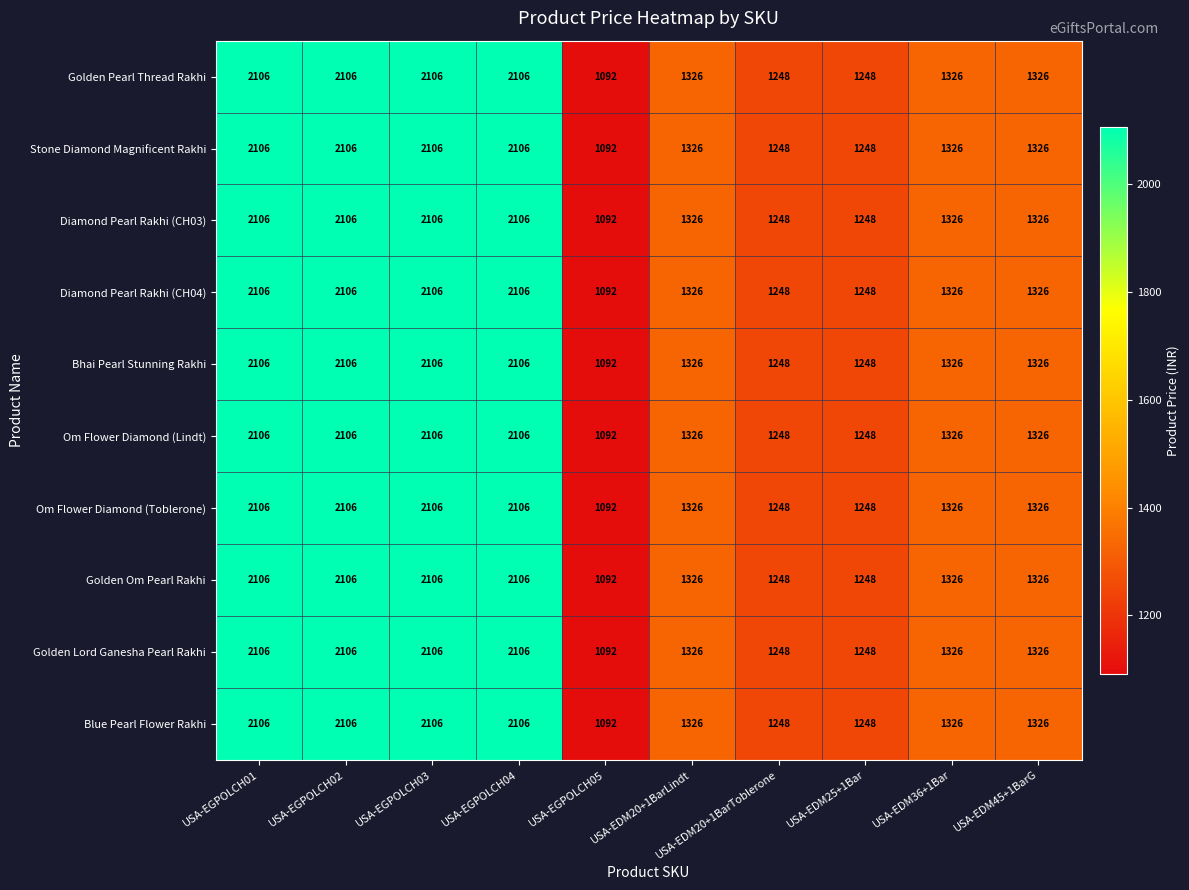

What is the sum of all Bhai Pearl Stunning Rakhi values?

15990